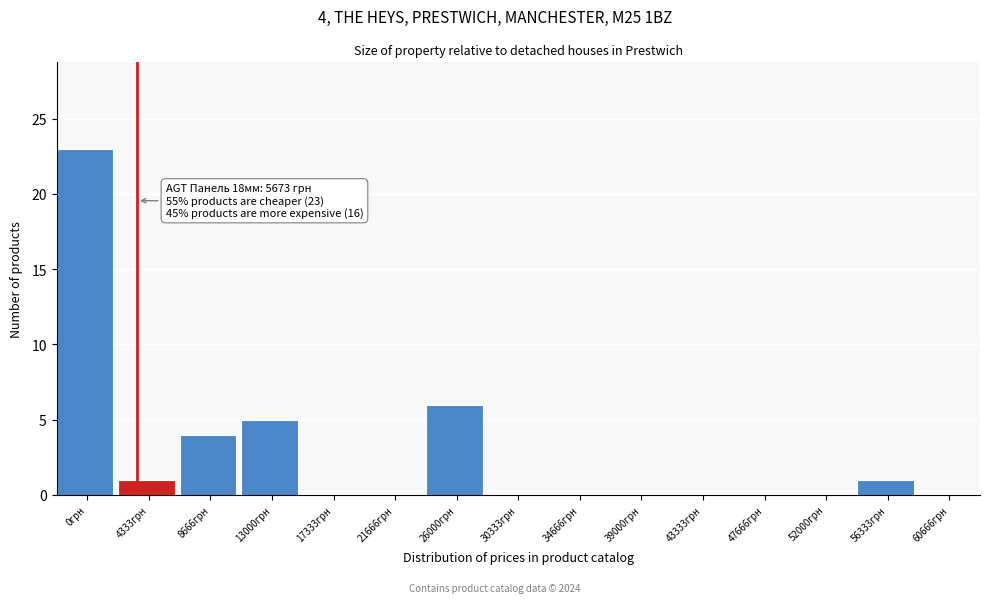

Reading left to right, extract all data points from this chart.

0грн=23	4333грн=1	8666грн=4	13000грн=5	17333грн=0	21666грн=0	26000грн=6	30333грн=0	34666грн=0	39000грн=0	43333грн=0	47666грн=0	52000грн=0	56333грн=1	60666грн=0